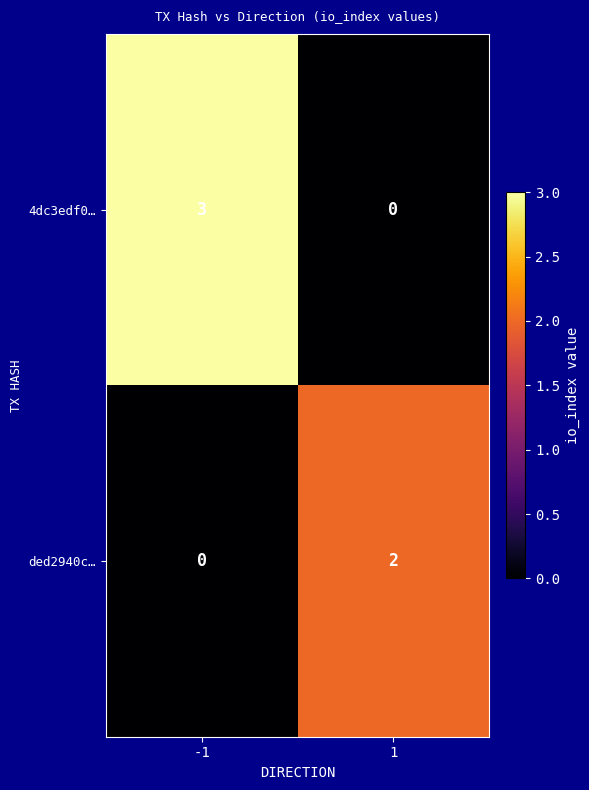

What is the maximum value shown in the chart?

3